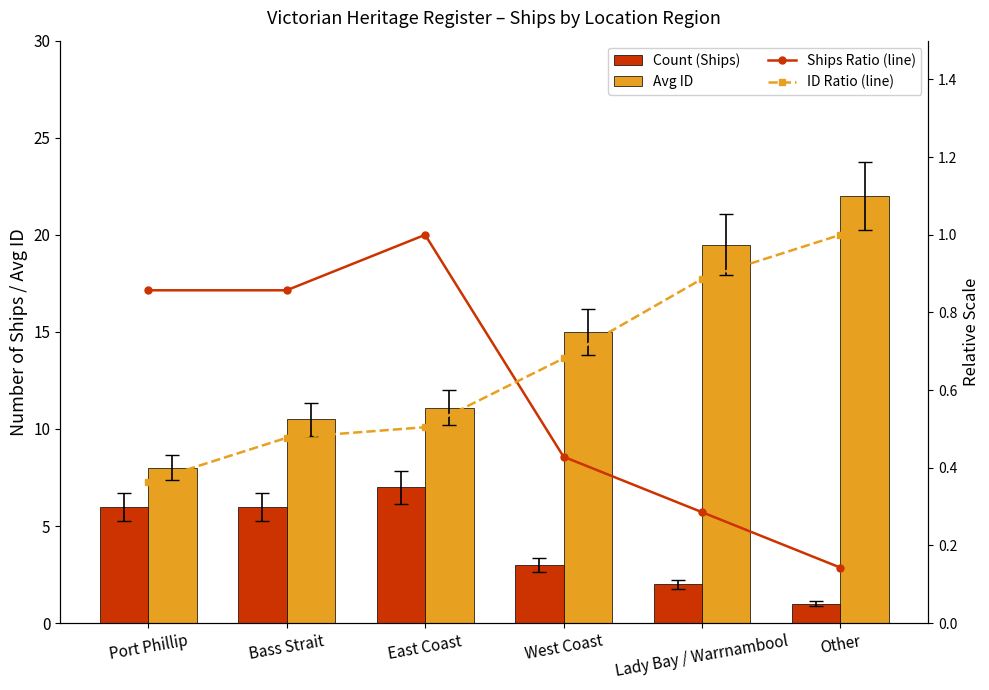

At which category is the sum across all series the highest?

Other